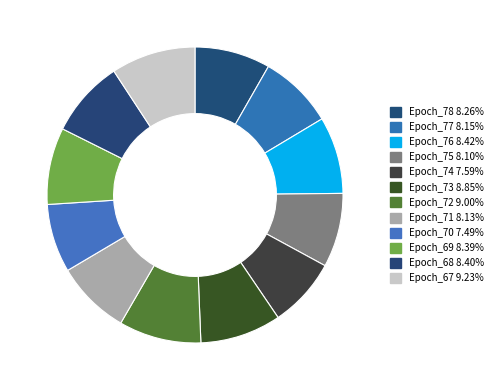

What is the ratio of the value at Epoch_69 to the value at Epoch_68?

1.0